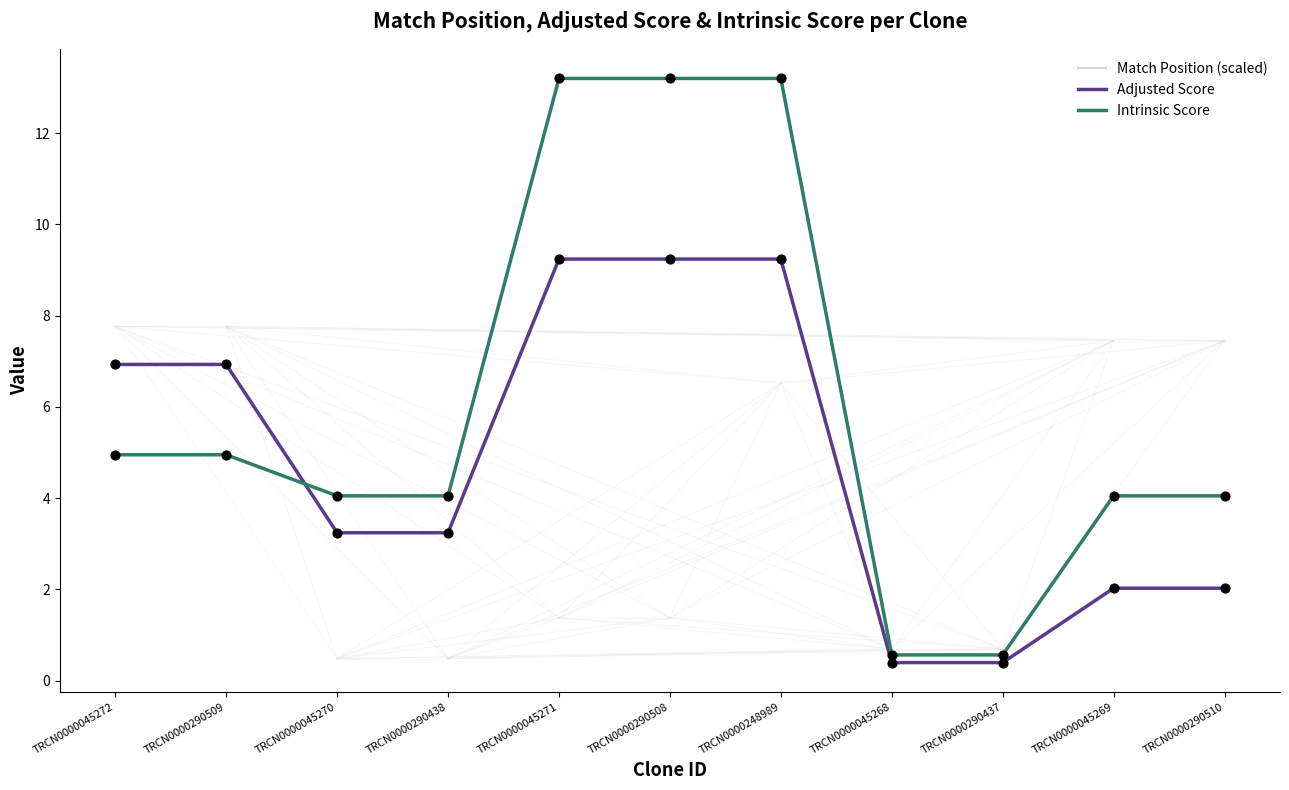

Which series has the largest range (max minus min)?

Intrinsic Score